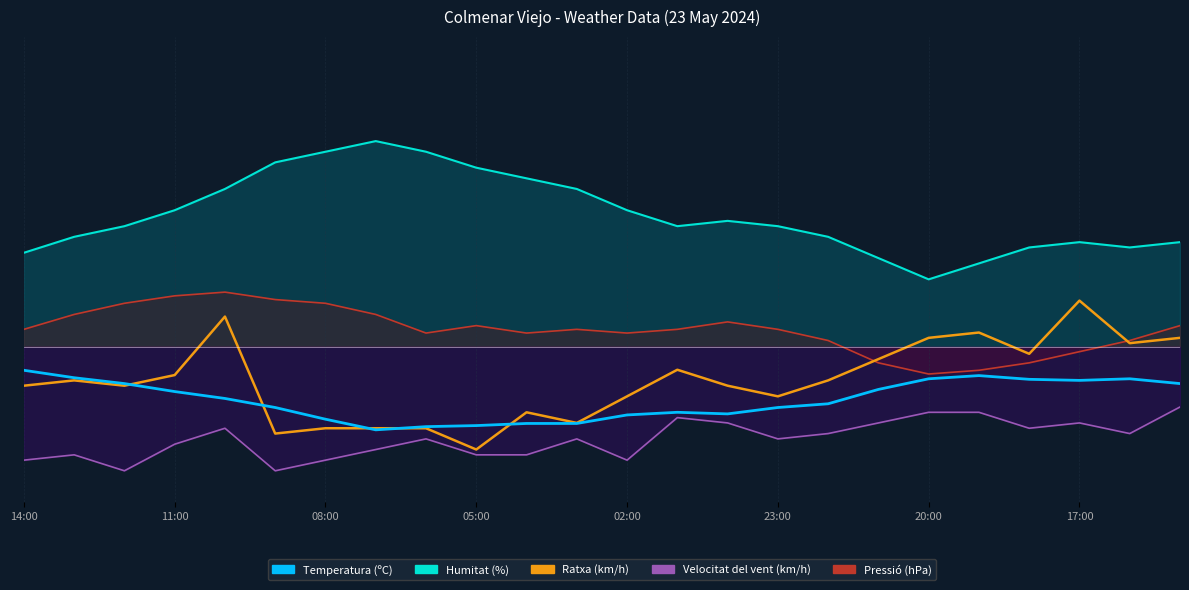

The value of Temperatura (ºC) at 17:00 is -20.7. True or false?

False